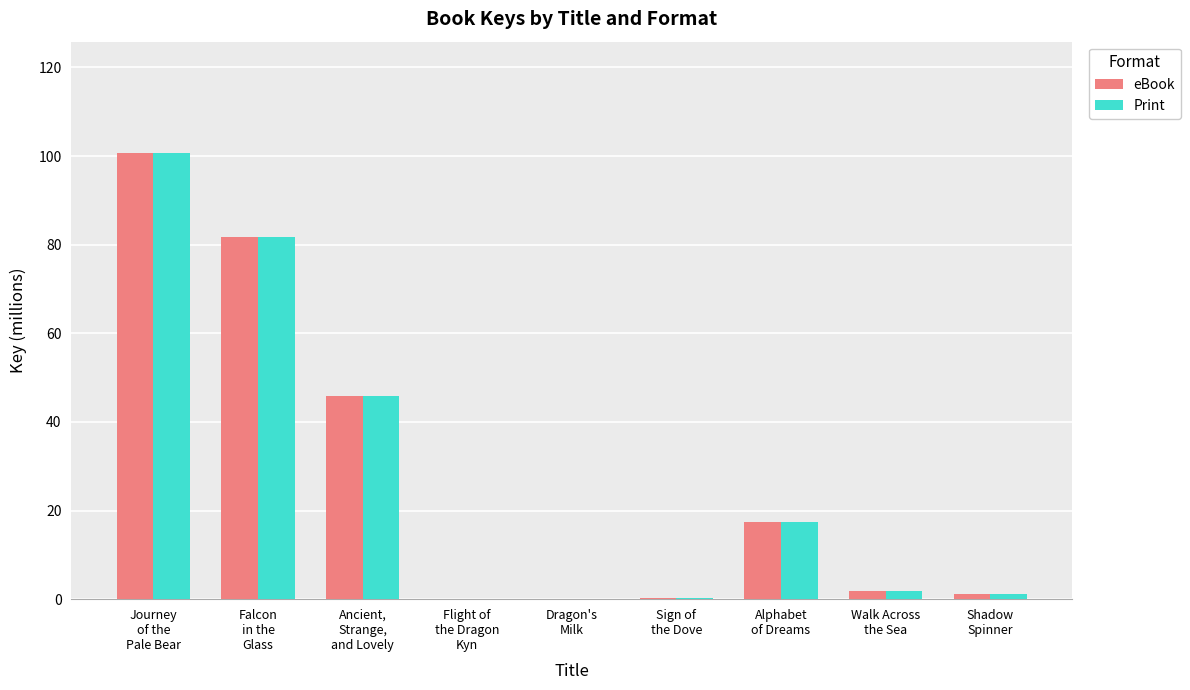

What is the maximum value shown in the chart?

100.7